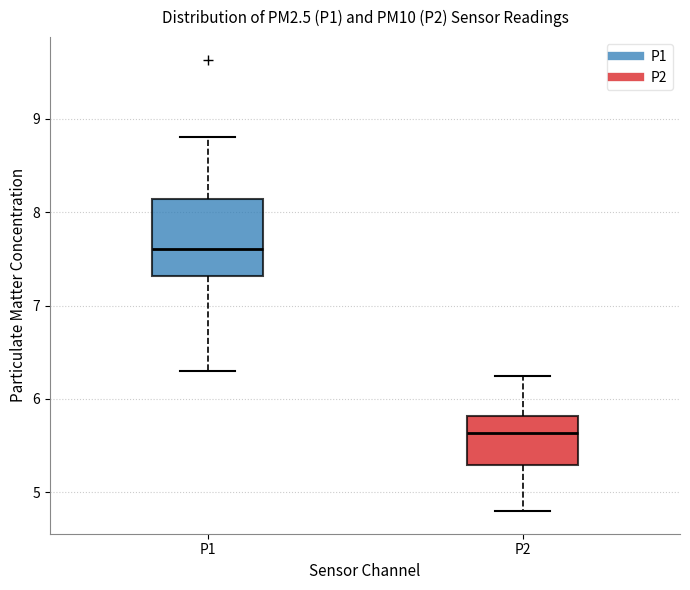

Reading left to right, read every box against the y-axis: the position of its median line, the range the box covers, and the ends of its whiskers. The values are not printed on the chart, so give them approximately, as read against the axis.

P1: median 7.6, box 7.3 to 8.1, whiskers 6.3 to 8.8
P2: median 5.6, box 5.3 to 5.8, whiskers 4.8 to 6.3